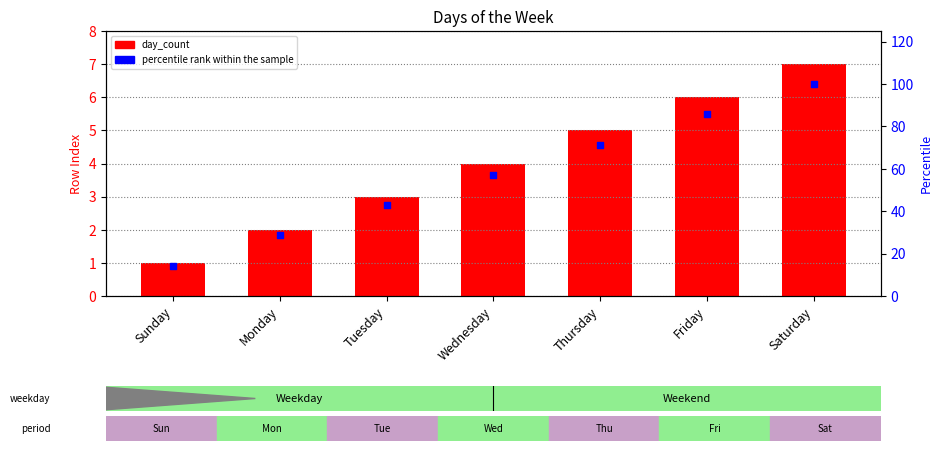

Which series contains the lowest Y value?

day_count